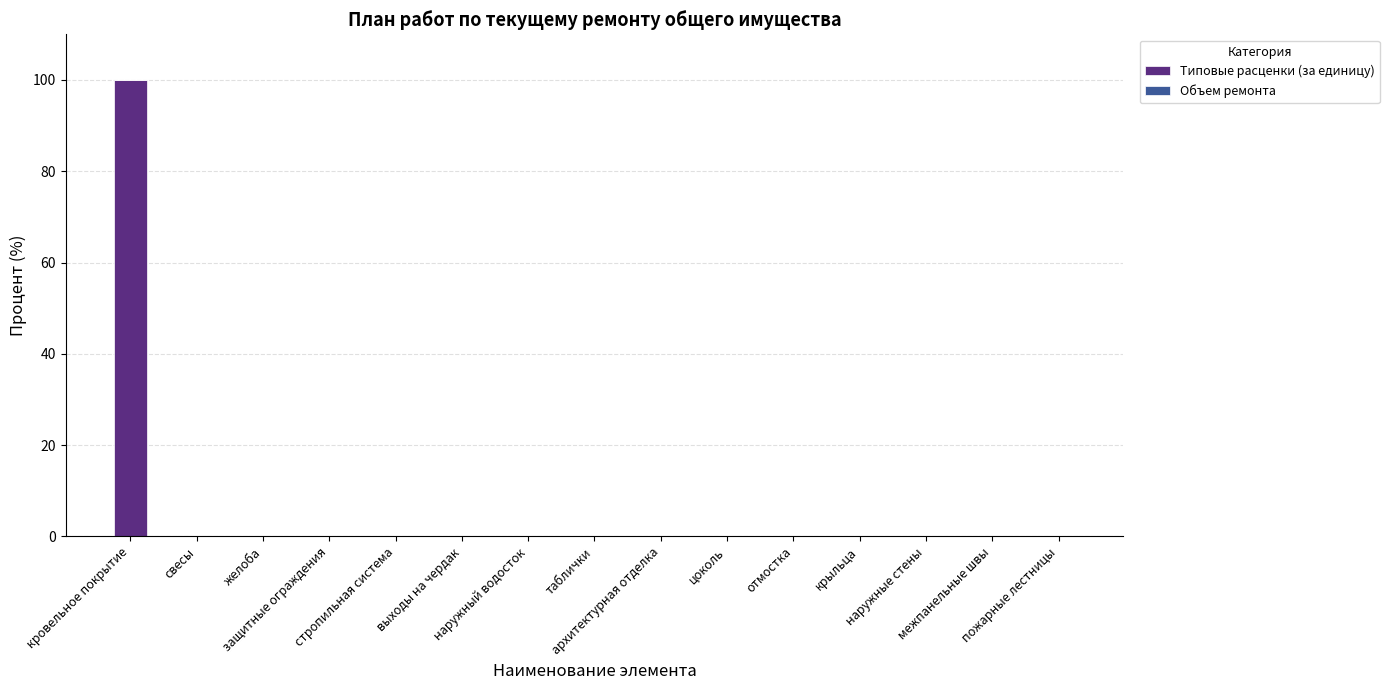

What is the highest value of the Типовые расценки (за единицу) series?

99.9